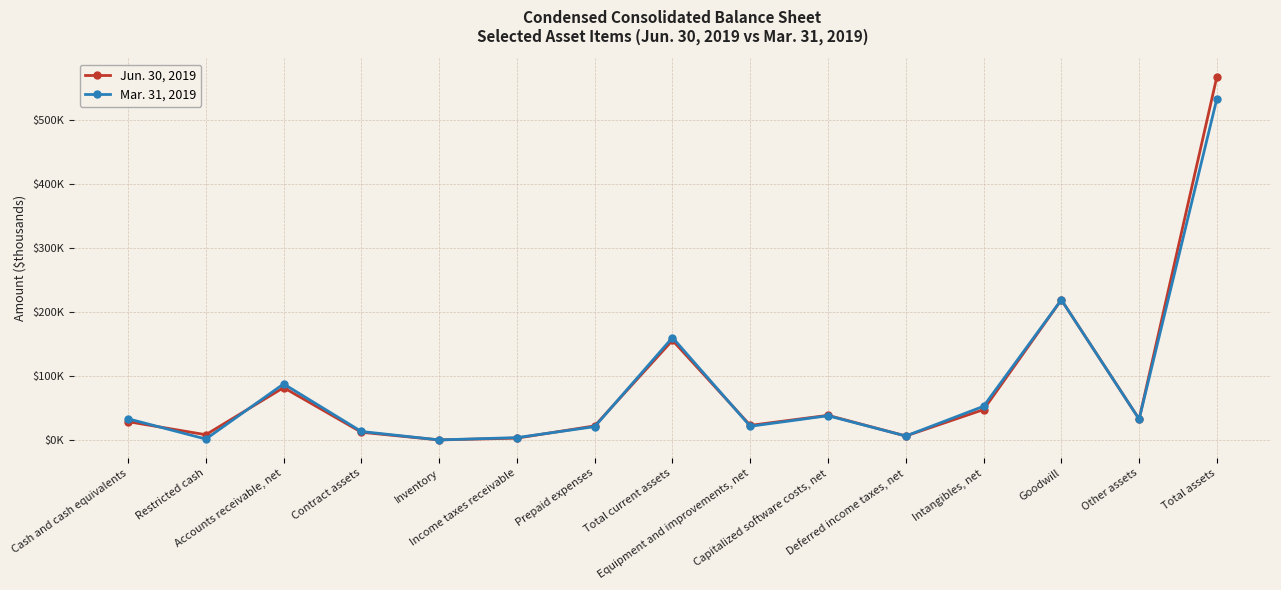

Which series has the largest total across all categories?

Jun. 30, 2019